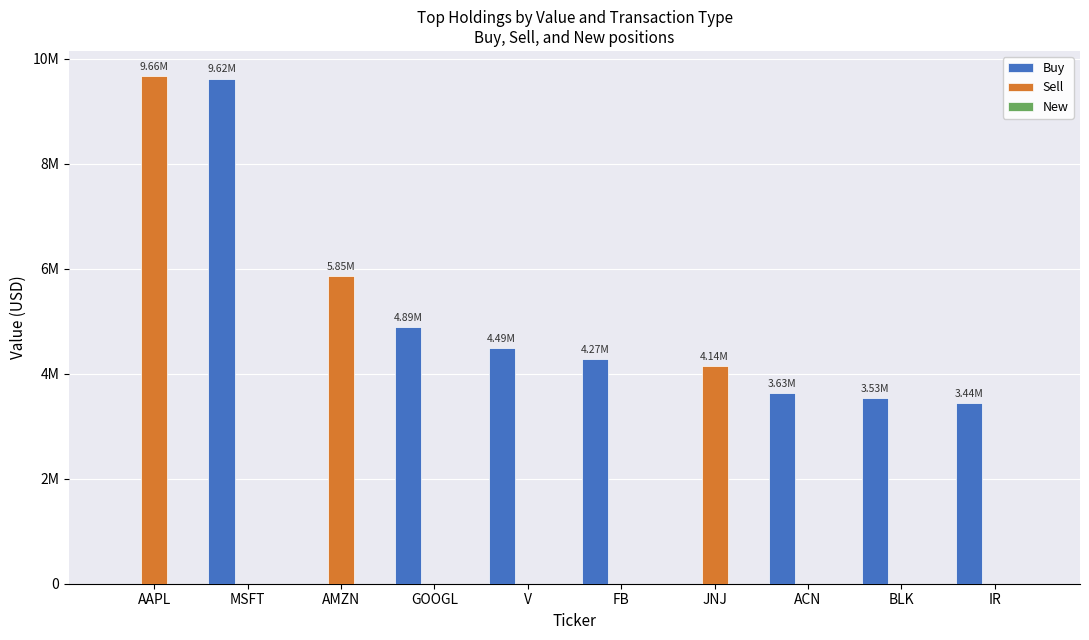

Which has a higher value, AAPL or MSFT?

MSFT